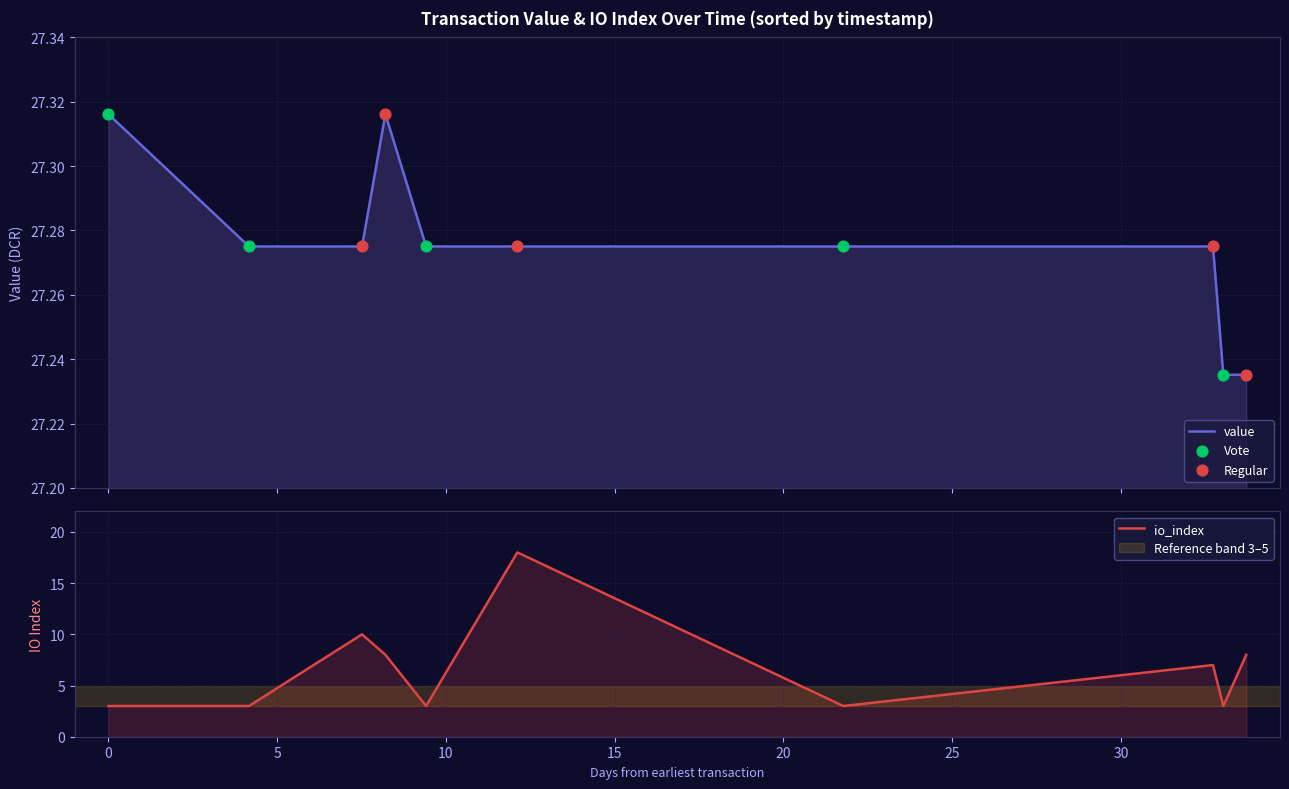

Which series contains the highest Y value?

value